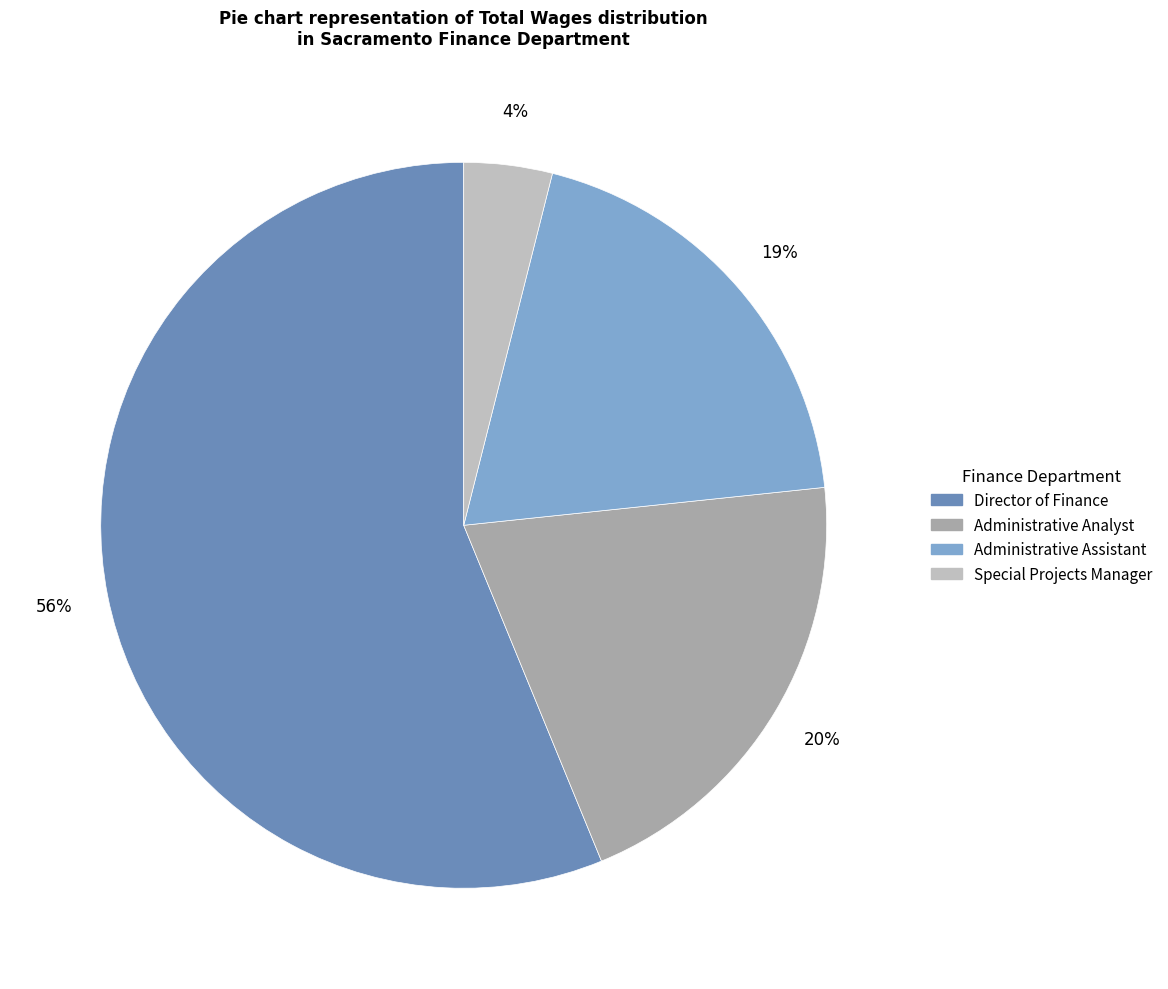

Which category accounts for the majority?

Director of Finance